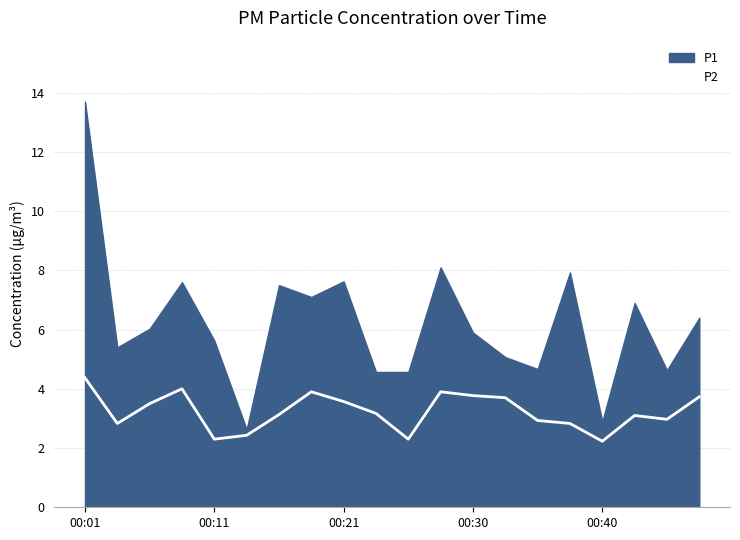

Which category has the highest value across all series?

00:01